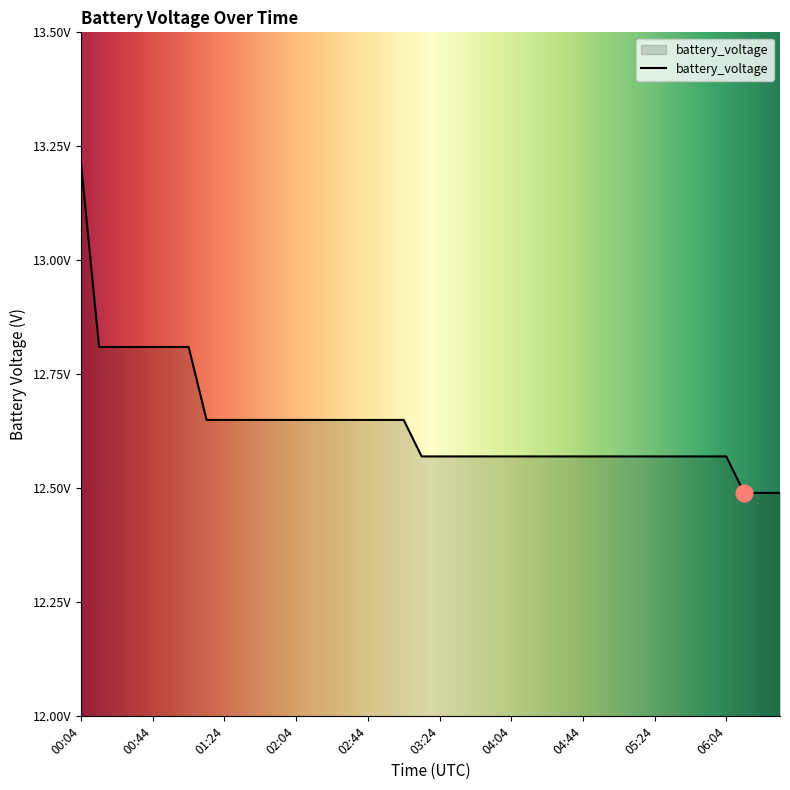

What is the value of the 14th point from the left?

12.7